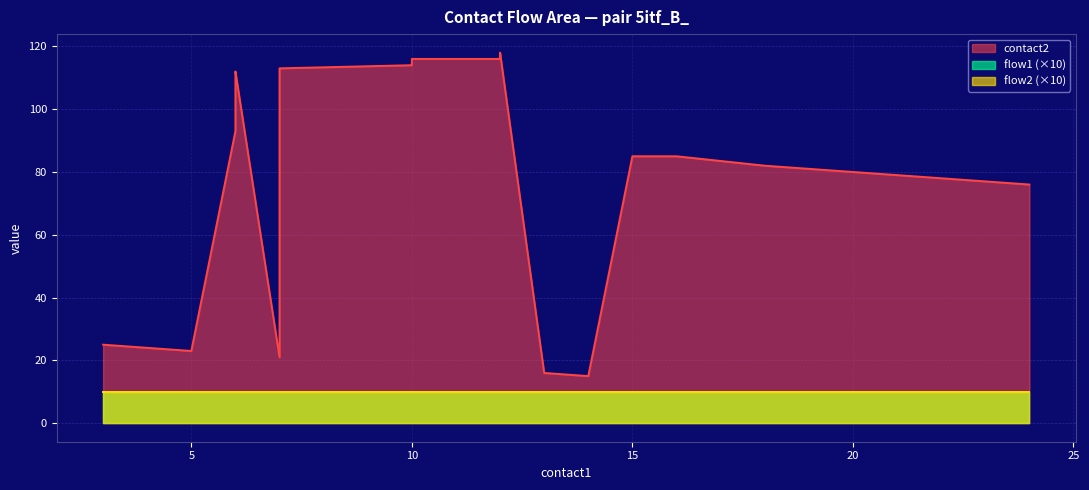

True or false: flow1 has more than 0 interior local peaks.

False